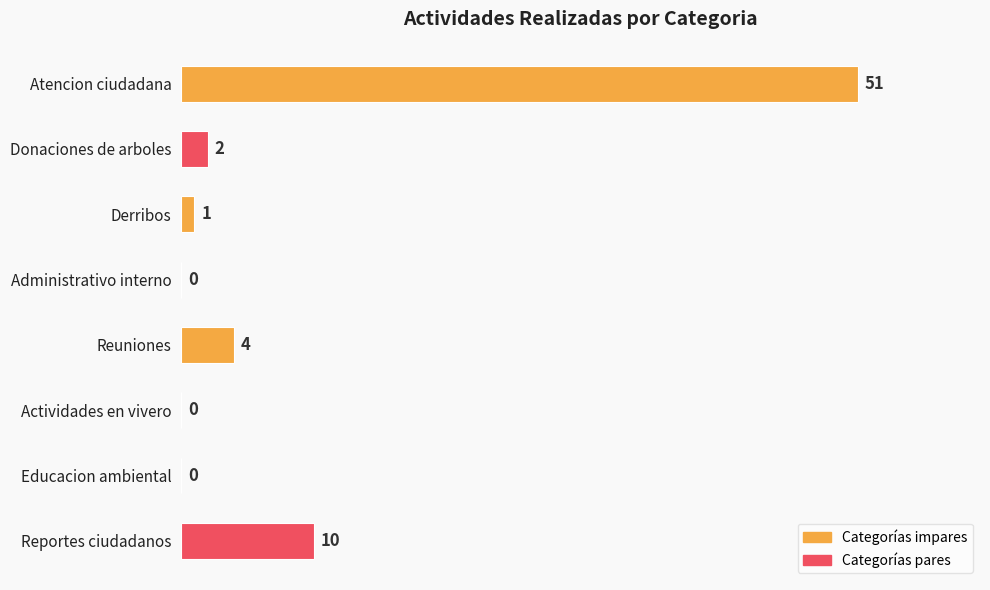

Is it true that the value at Atencion ciudadana is 18?

False